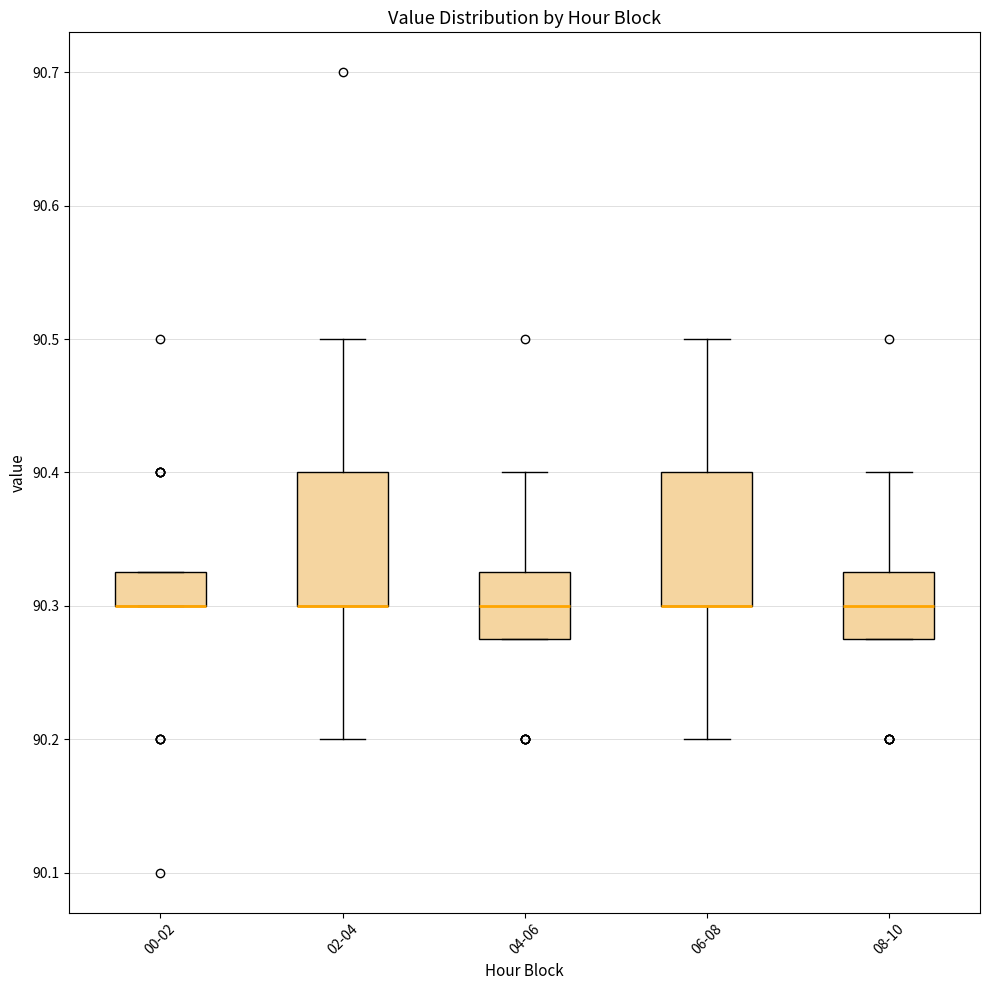

Reading left to right, transcribe this box plot: for each box, give where its median line is, the range the box spans, and where its two whiskers end, as read against the y-axis. The values are not printed on the chart, so give them approximately, as read against the axis.

00-02: median 90.30 (drawn on the box's lower edge), box 90.30 to 90.33, whiskers 90.30 to 90.33
02-04: median 90.30 (drawn on the box's lower edge), box 90.30 to 90.40, whiskers 90.20 to 90.50
04-06: median 90.30, box 90.28 to 90.33, whiskers 90.28 to 90.40
06-08: median 90.30 (drawn on the box's lower edge), box 90.30 to 90.40, whiskers 90.20 to 90.50
08-10: median 90.30, box 90.28 to 90.33, whiskers 90.28 to 90.40